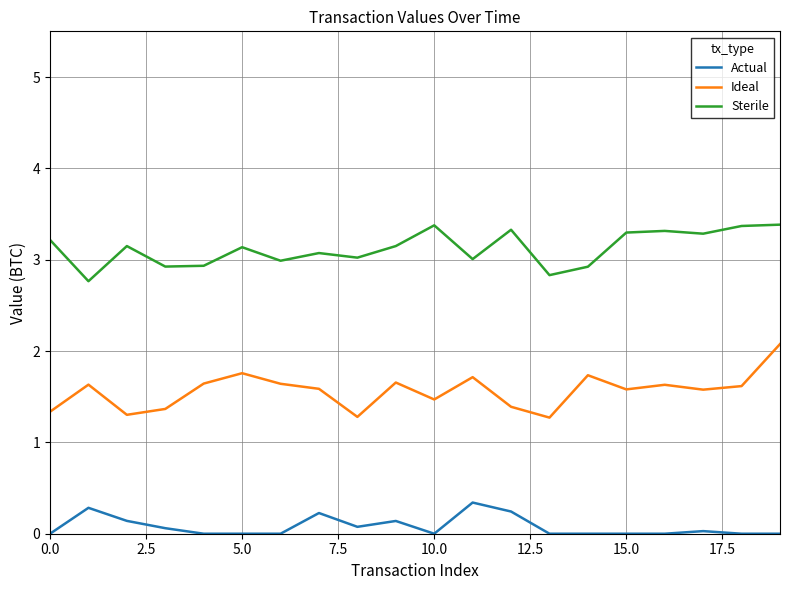

Rank the series by their average value, from highest to lowest.

Sterile, Ideal, Actual